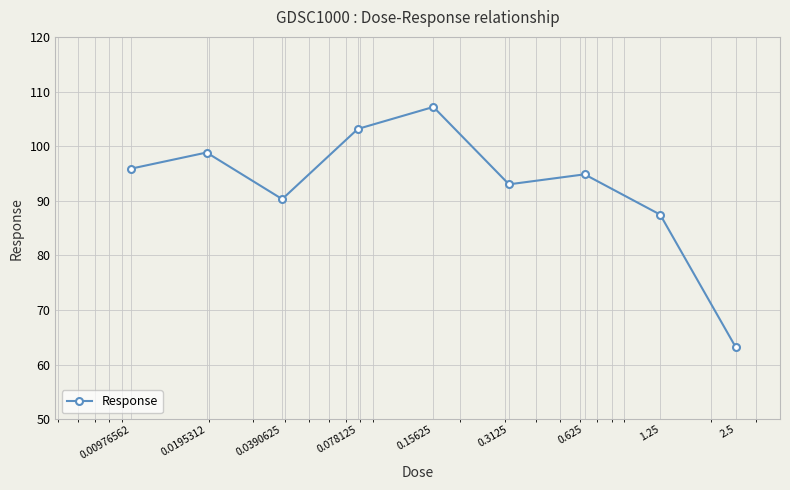

Does the chart display data point markers on the line(s)?

Yes